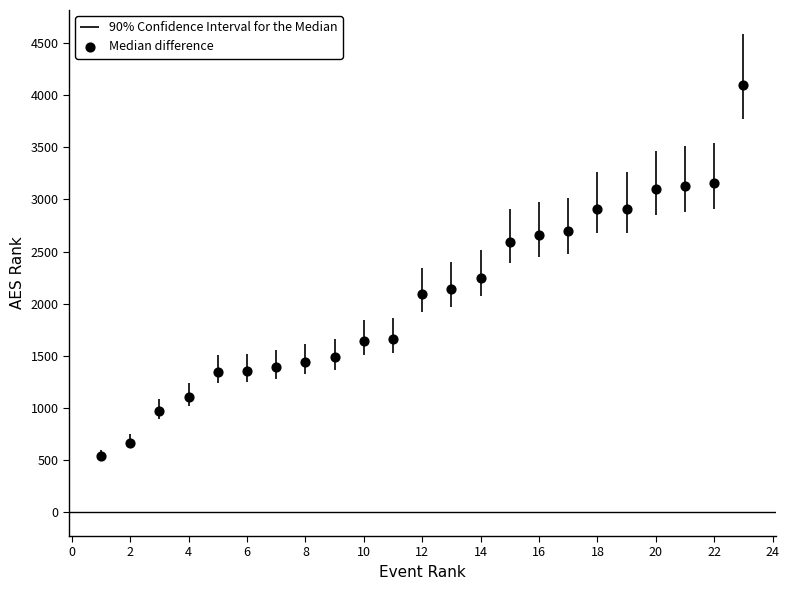

What is the range of X values (max minus min)?

22